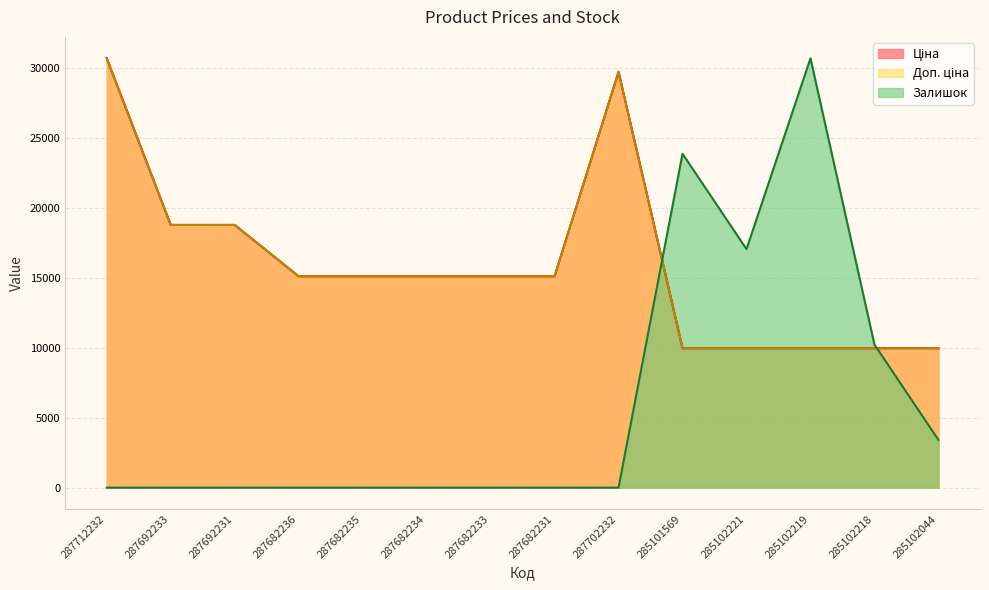

At which category does Ціна reach its first local peak?

287702232